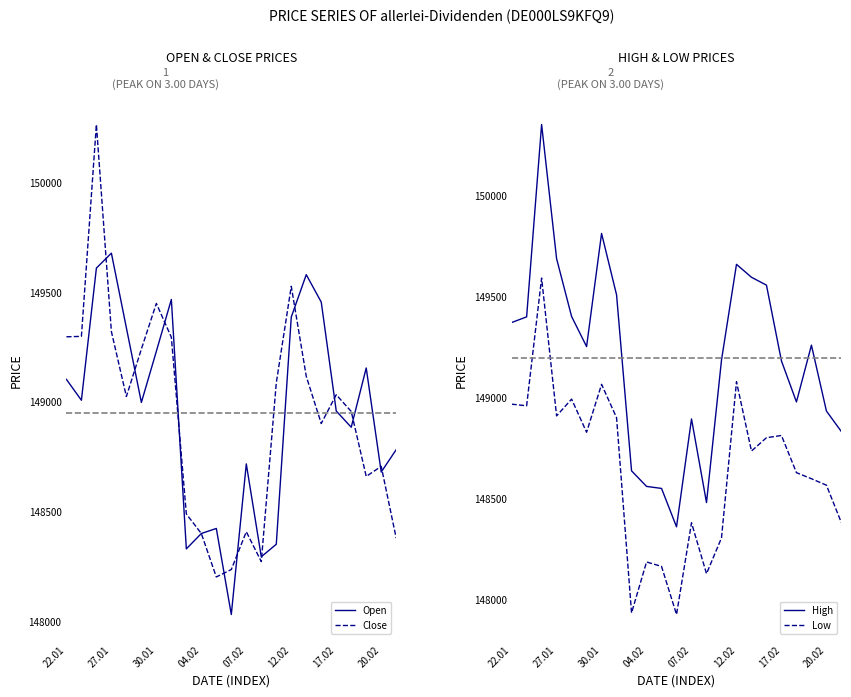

What is the maximum value for Open?

149675